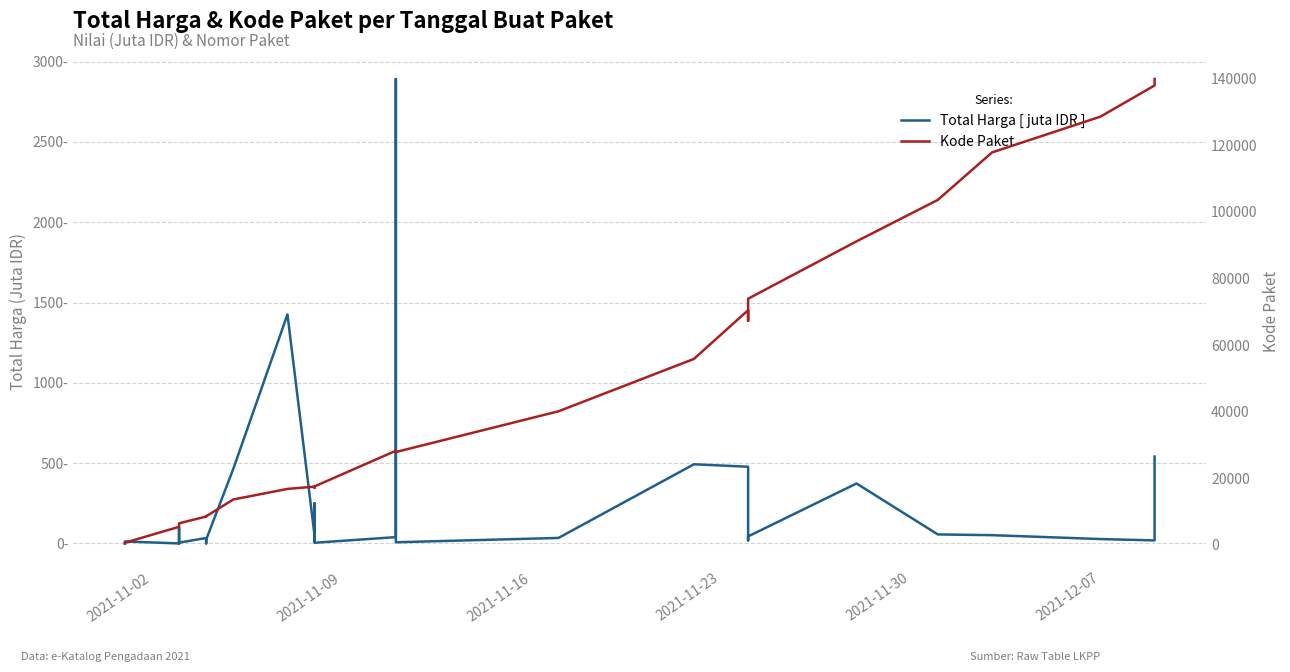

What is the average value of the Kode Paket series?

37519.5